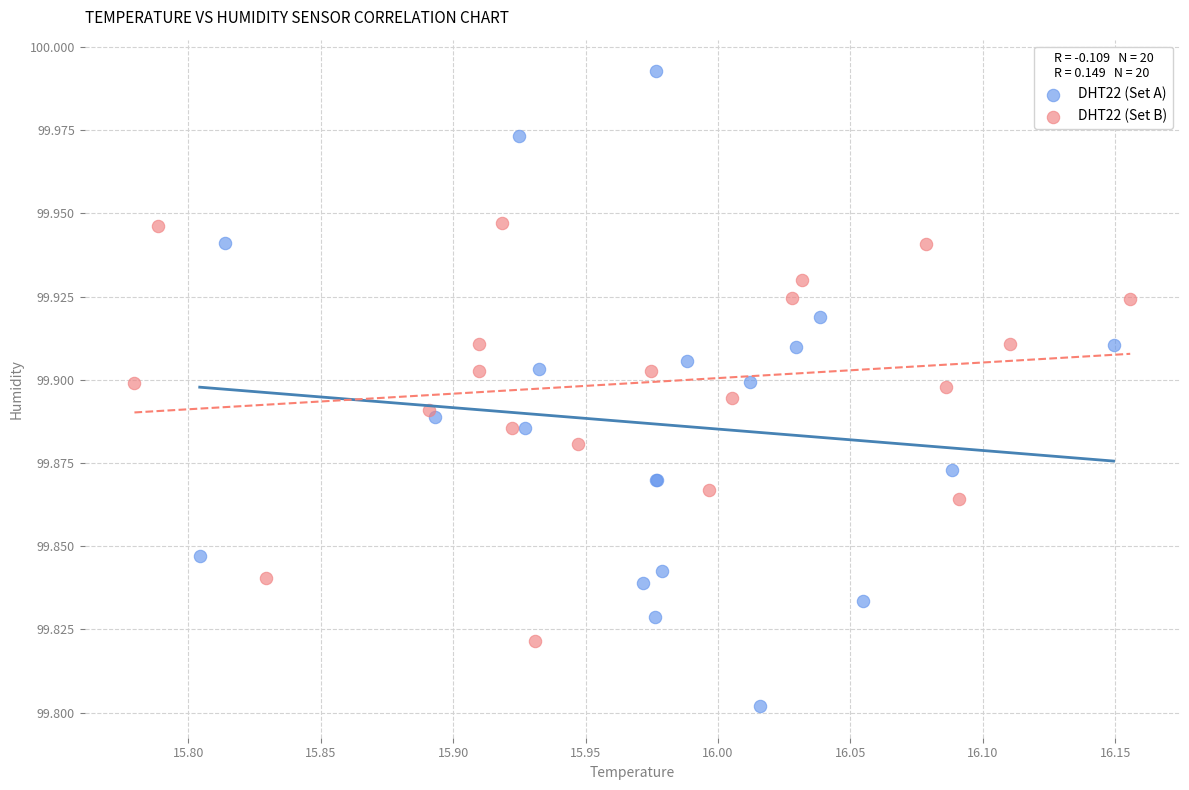

Which series reaches the maximum Y coordinate?

DHT22 (Set A)